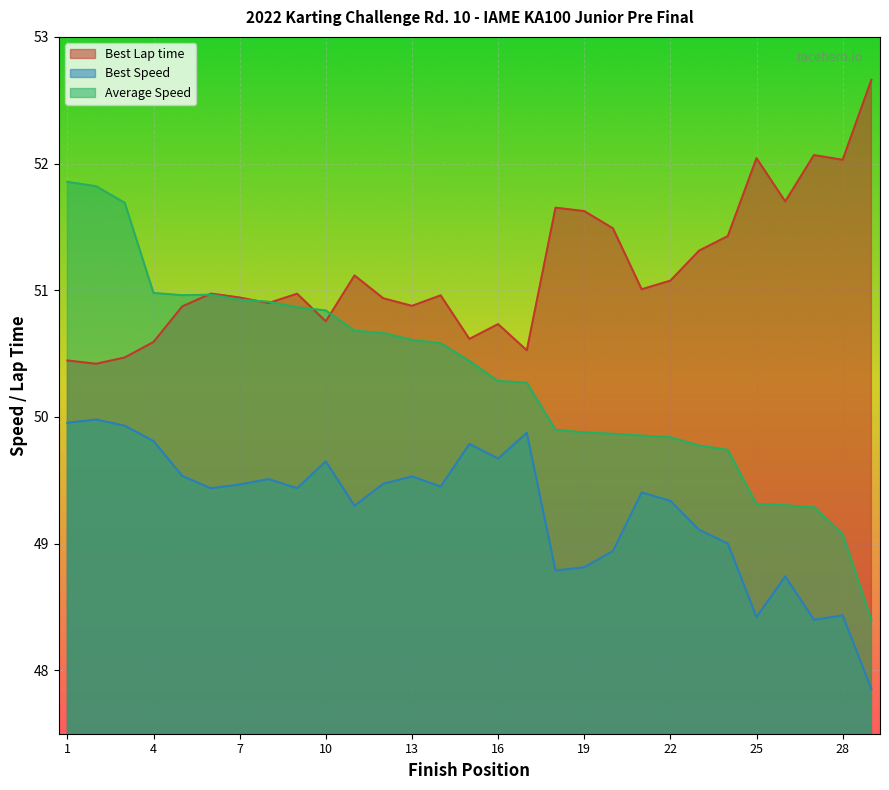

What is the difference between the Best Lap time values at 22 and 3?

0.6